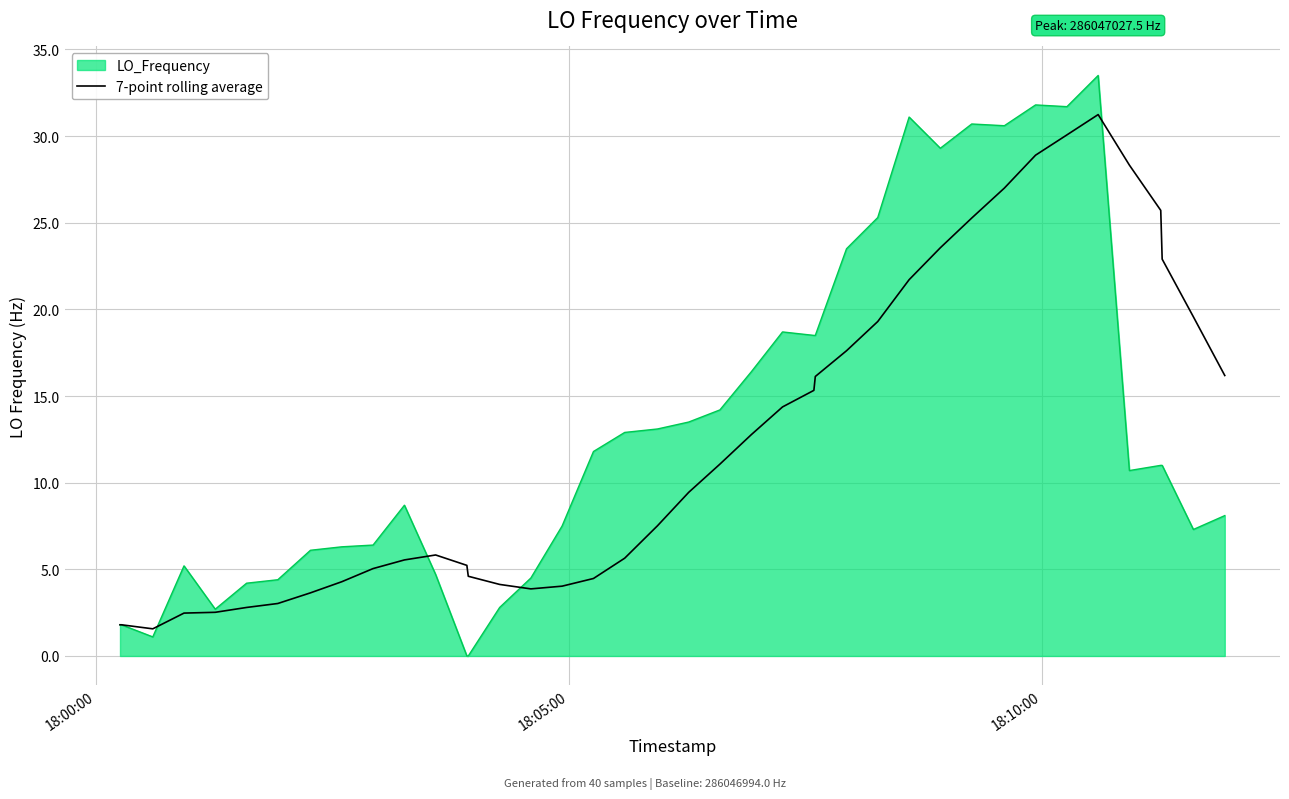

What is the greatest value displayed?

33.5